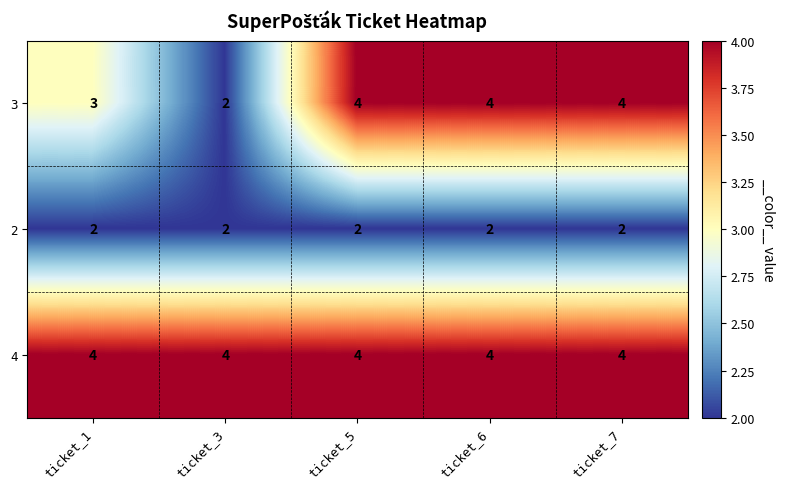

Reading left to right, extract all data points from this chart.

3: ticket_1=3	ticket_3=2	ticket_5=4	ticket_6=4	ticket_7=4
2: ticket_1=2	ticket_3=2	ticket_5=2	ticket_6=2	ticket_7=2
4: ticket_1=4	ticket_3=4	ticket_5=4	ticket_6=4	ticket_7=4